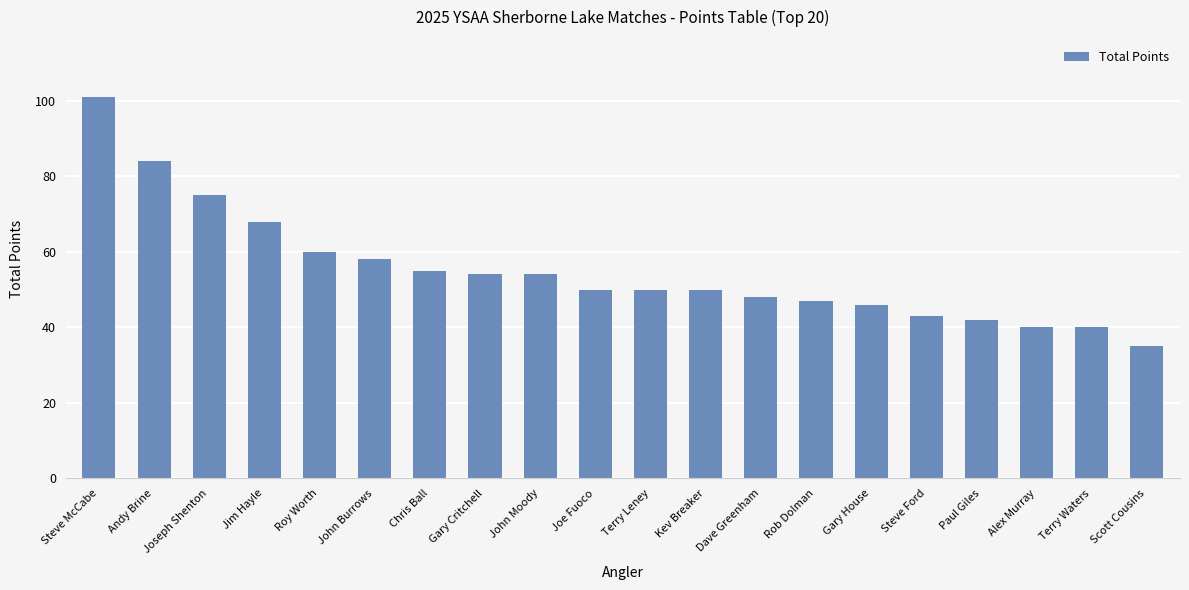

At which label does the data first exceed 50?

Steve McCabe